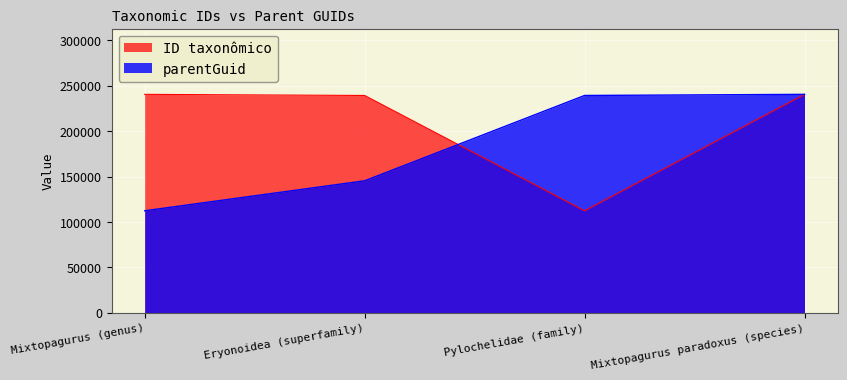

The value of parentGuid at Eryonoidea (superfamily) is 145427. True or false?

True